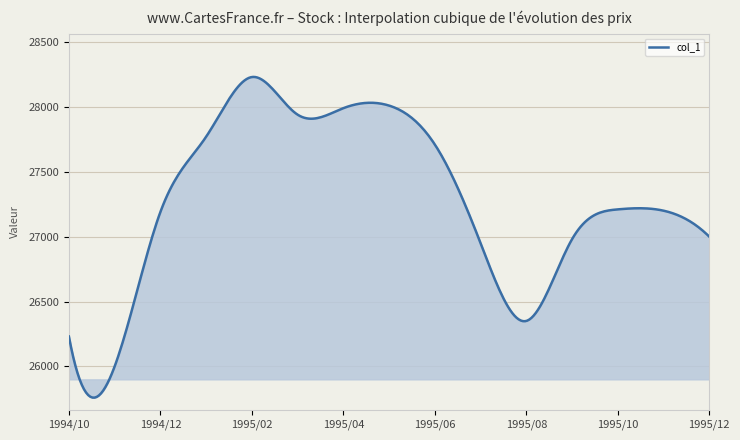

What is the greatest value displayed?

28230.9